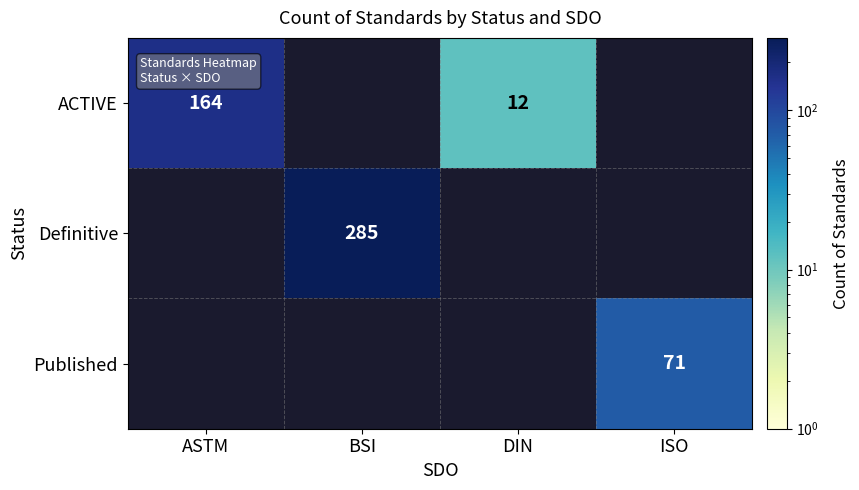

At which category is the sum across all series the highest?

BSI